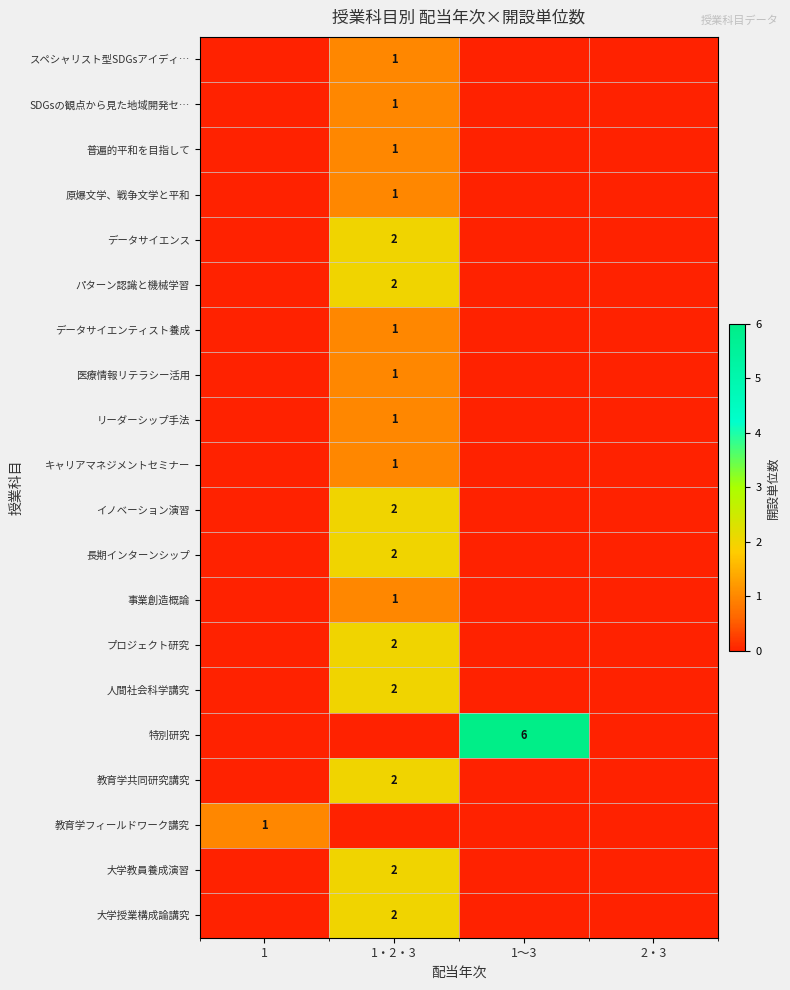

The value of 長期インターンシップ at 1・2・3 is 1. True or false?

False